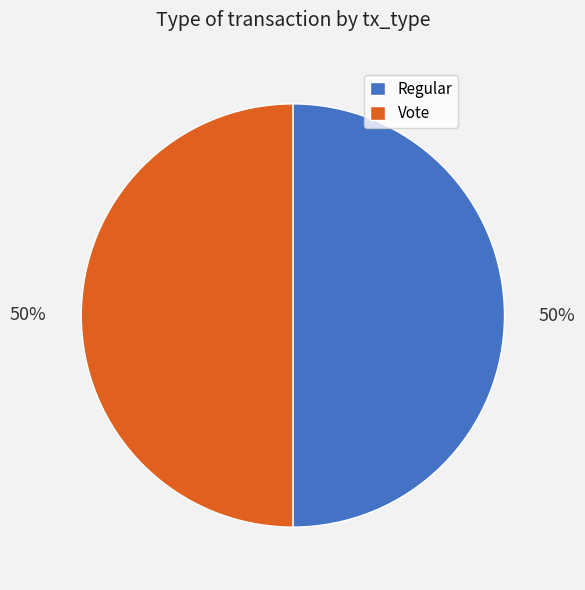

To the nearest percent, what percentage of the pie is Regular?

50%